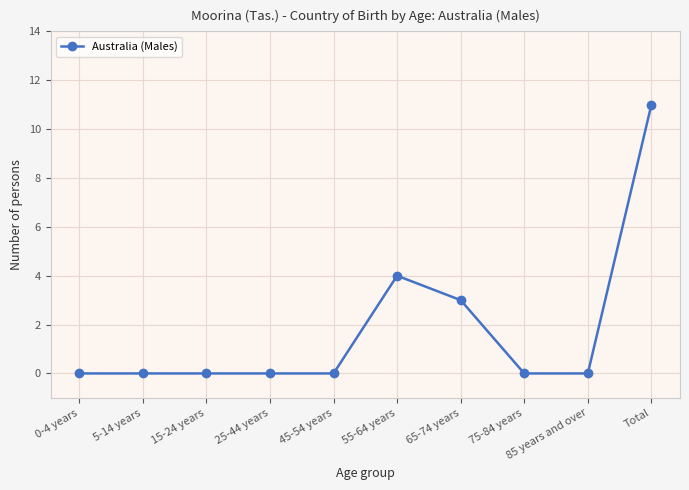

Where is the data nearest to the value 5?

55-64 years